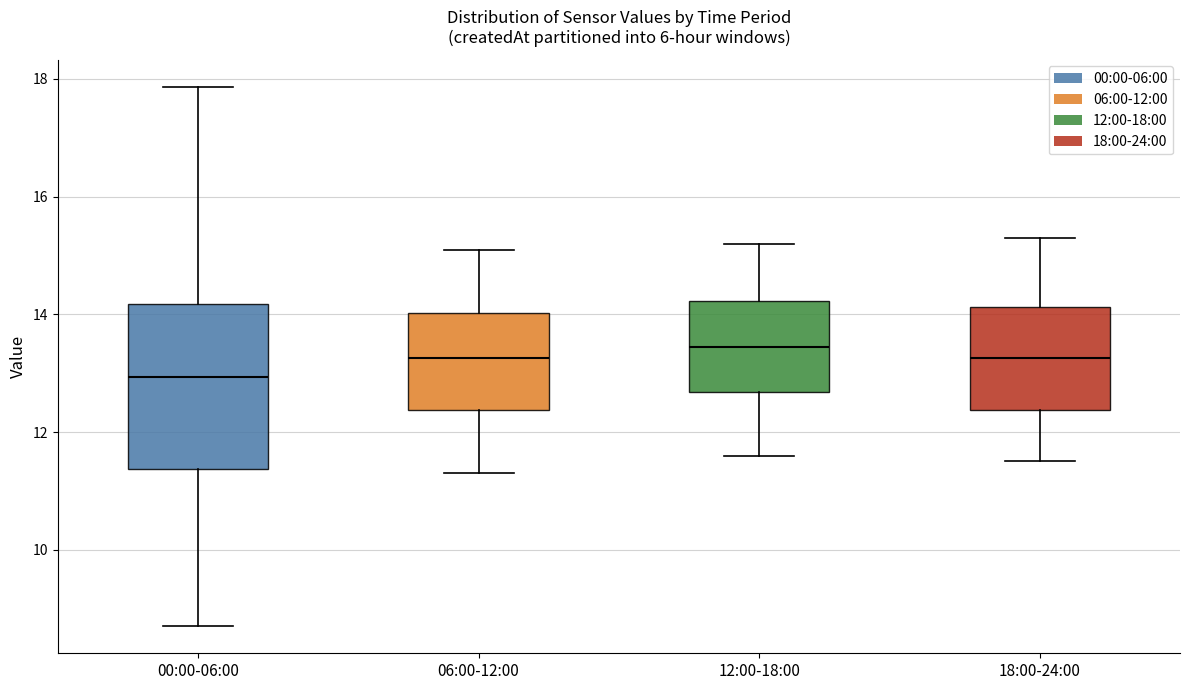

Which box is the tallest, from its lower edge to its upper edge?

00:00-06:00